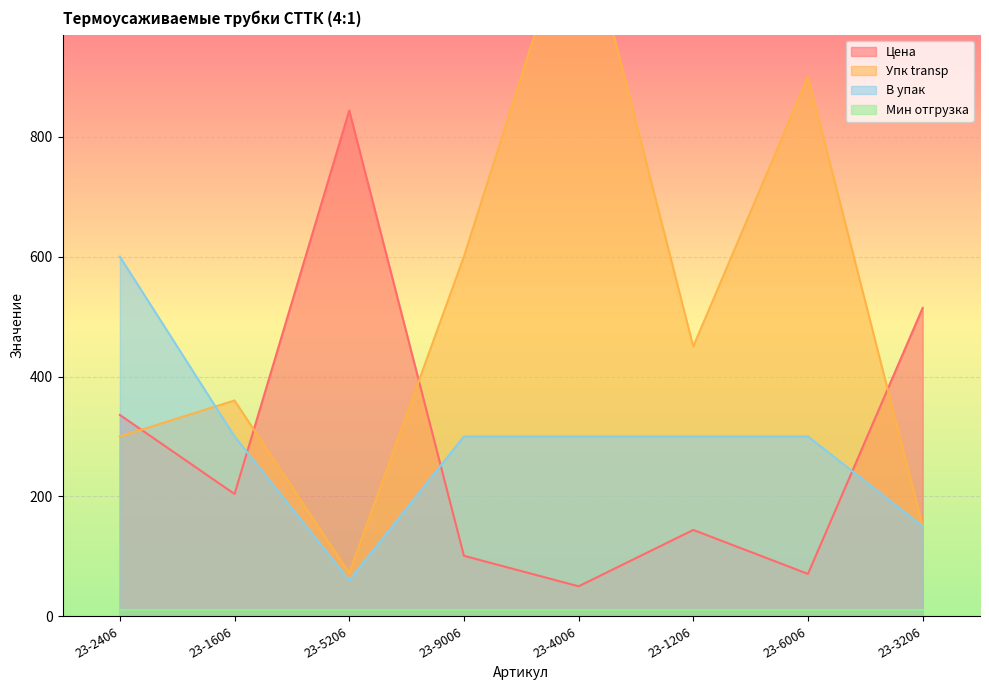

At which label is Цена closest to 446?

23-3206